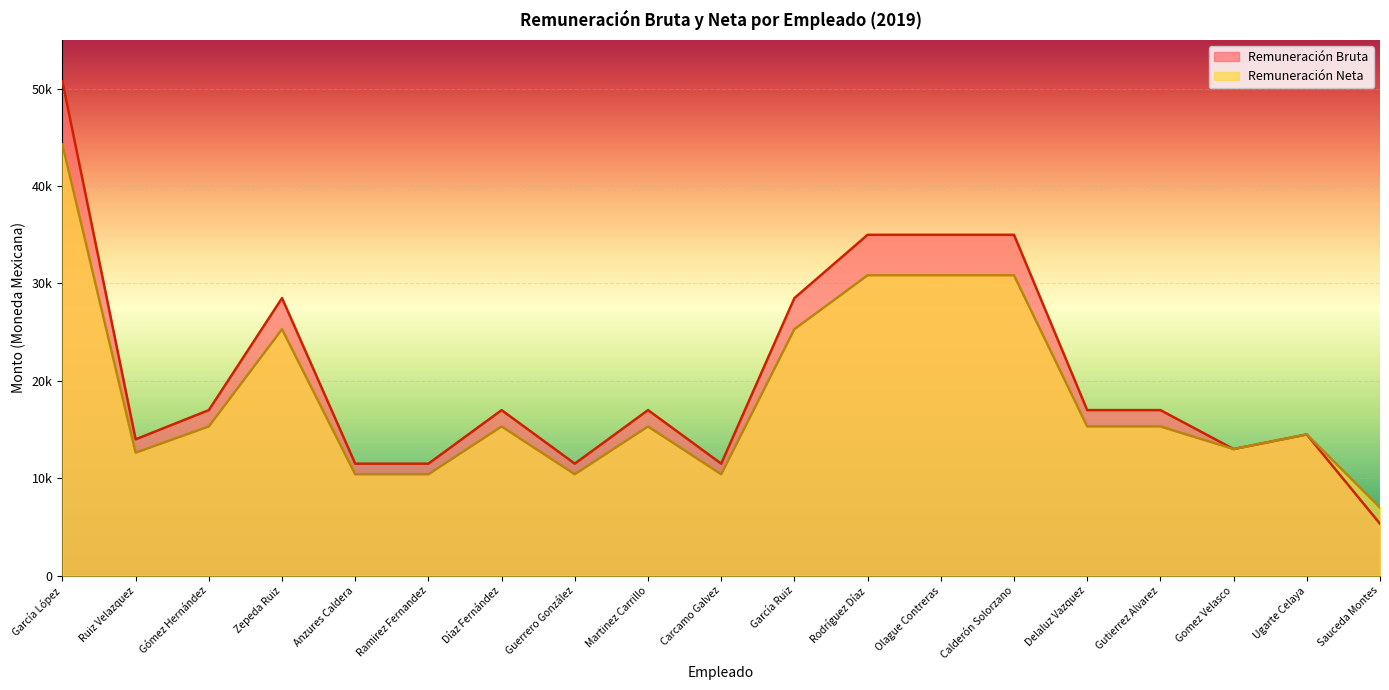

What is the sum of the Remuneración Bruta values at Delaluz Vazquez and Sauceda Montes?

22334.5